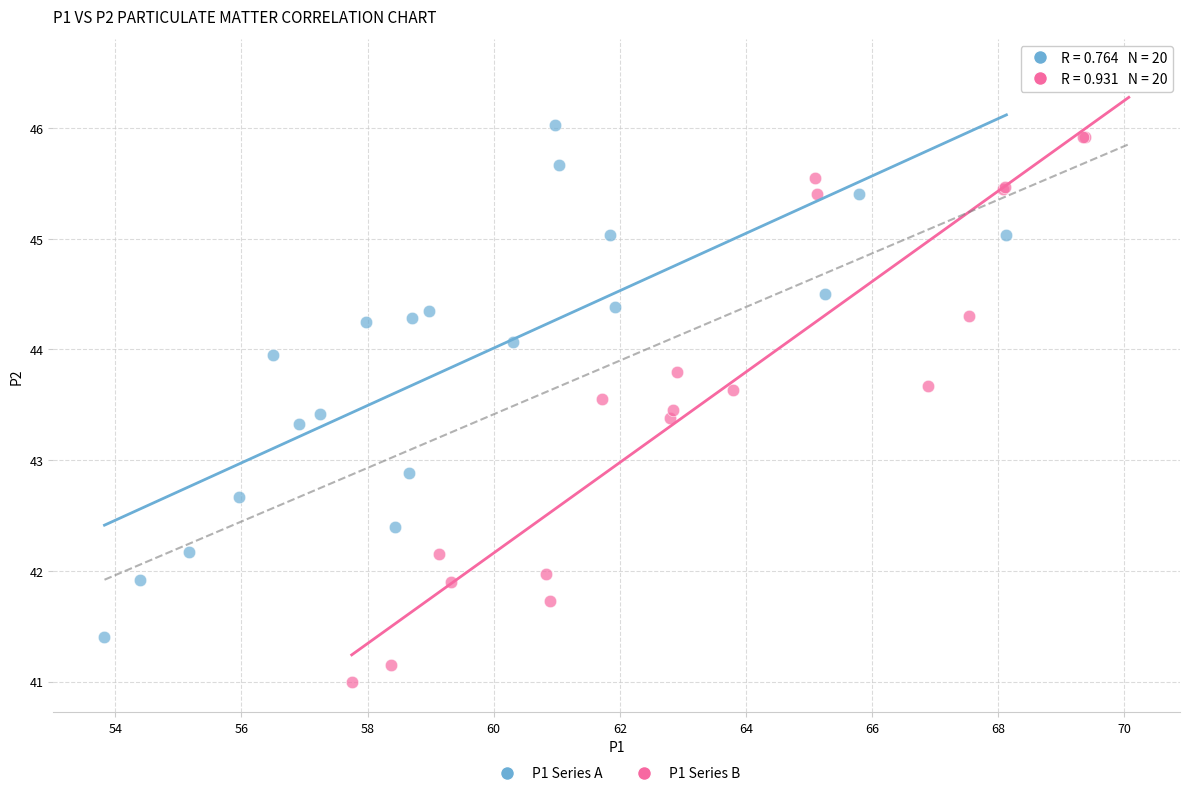

Which series has the widest spread of Y values?

P1 Series B